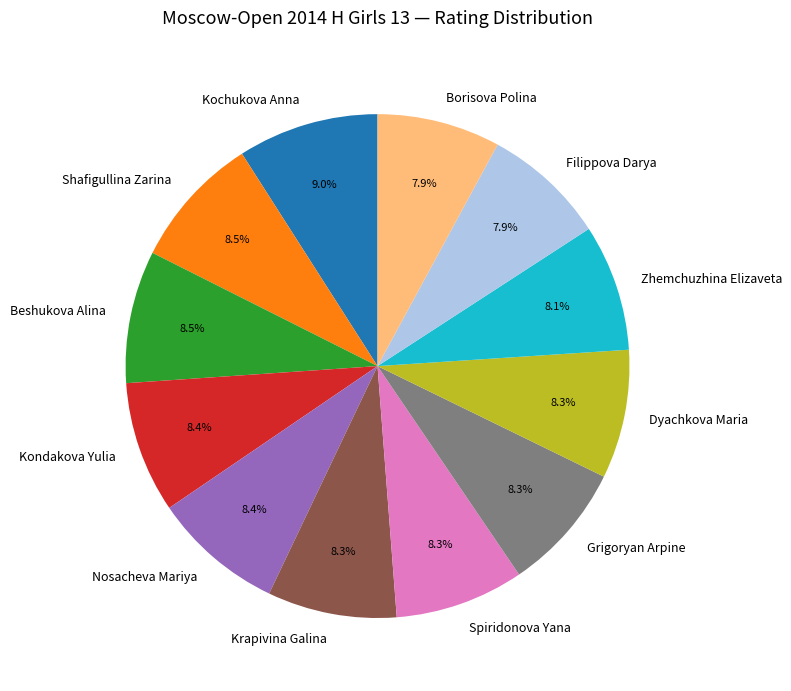

Approximately how many times larger is the value at Kondakova Yulia compared to Filippova Darya?

1.1